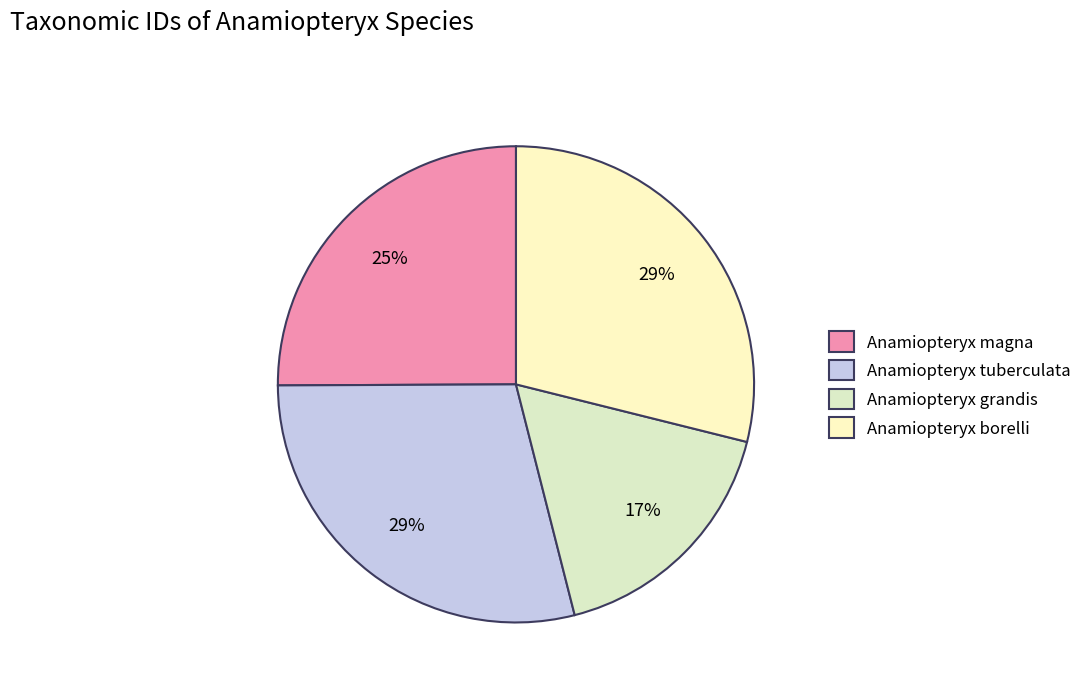

Which has a higher value, Anamiopteryx borelli or Anamiopteryx magna?

Anamiopteryx borelli